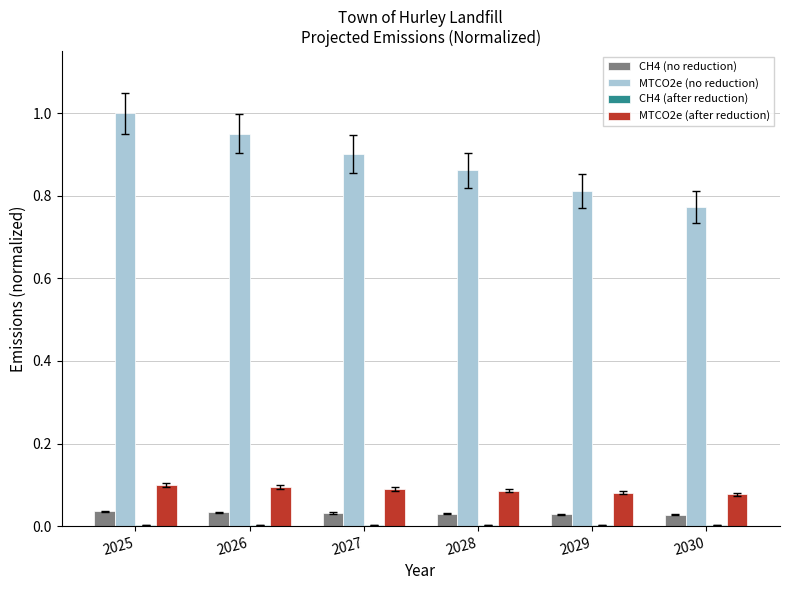

Which series has the largest total across all categories?

MTCO2e (no reduction)